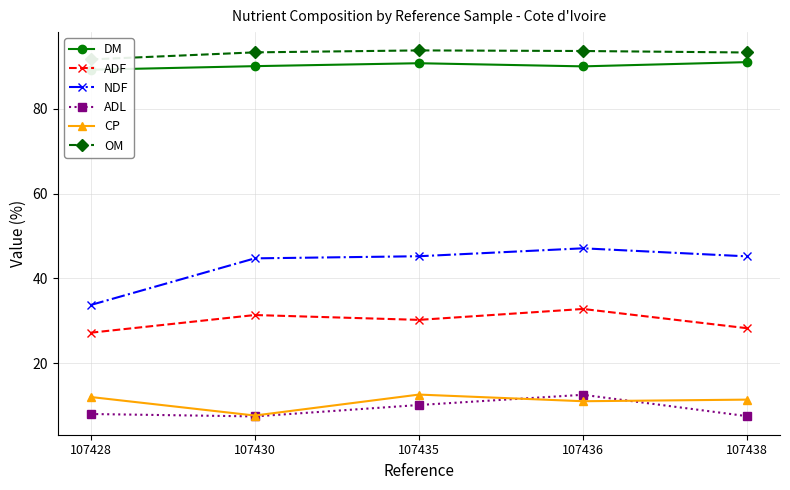

Is it true that NDF equals 33.7 at 107428?

True